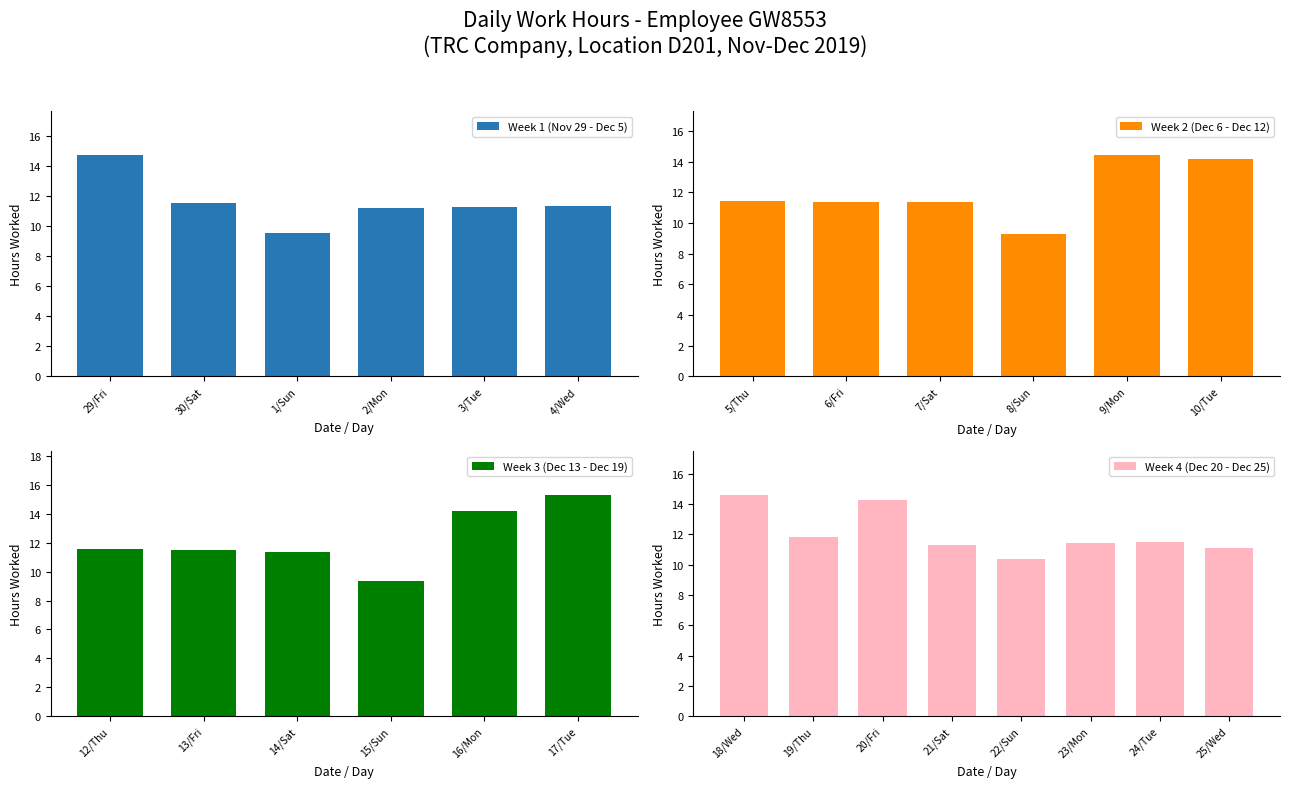

What is the label of the 19th bar from the right?

6/Fri